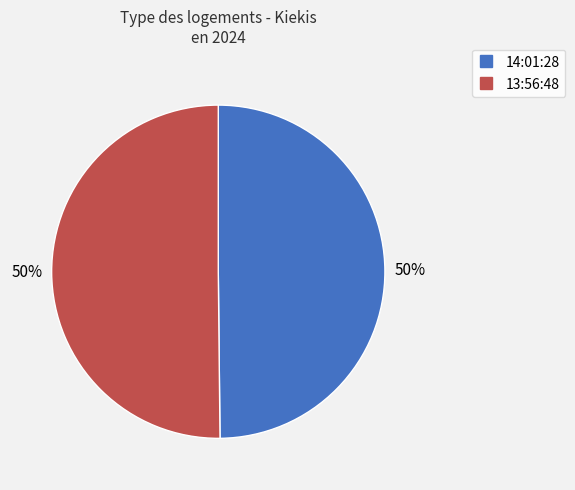

How many segments does this pie chart have?

2